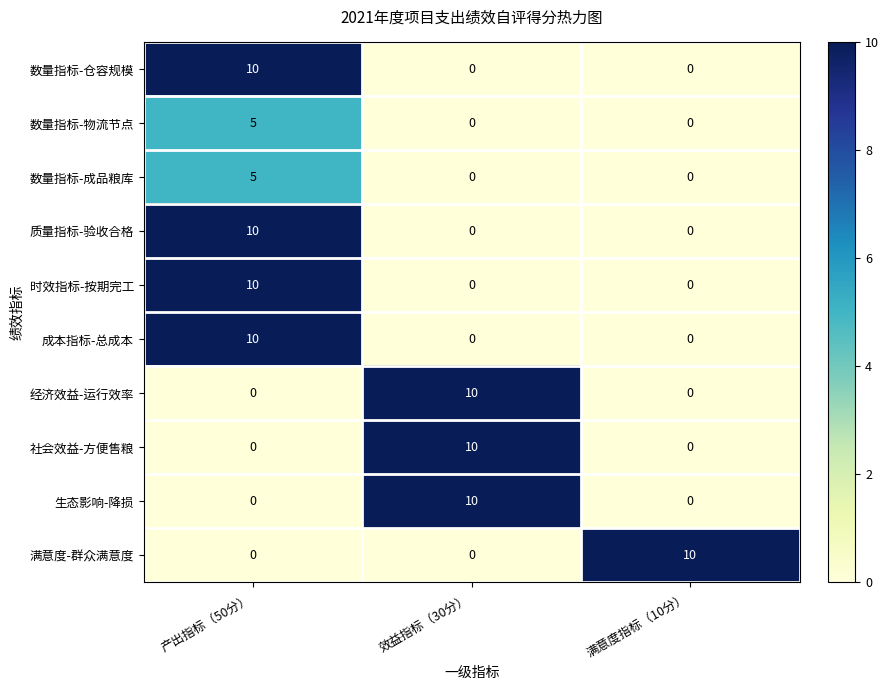

How many 经济效益-运行效率 values are between 0 and 10?

3